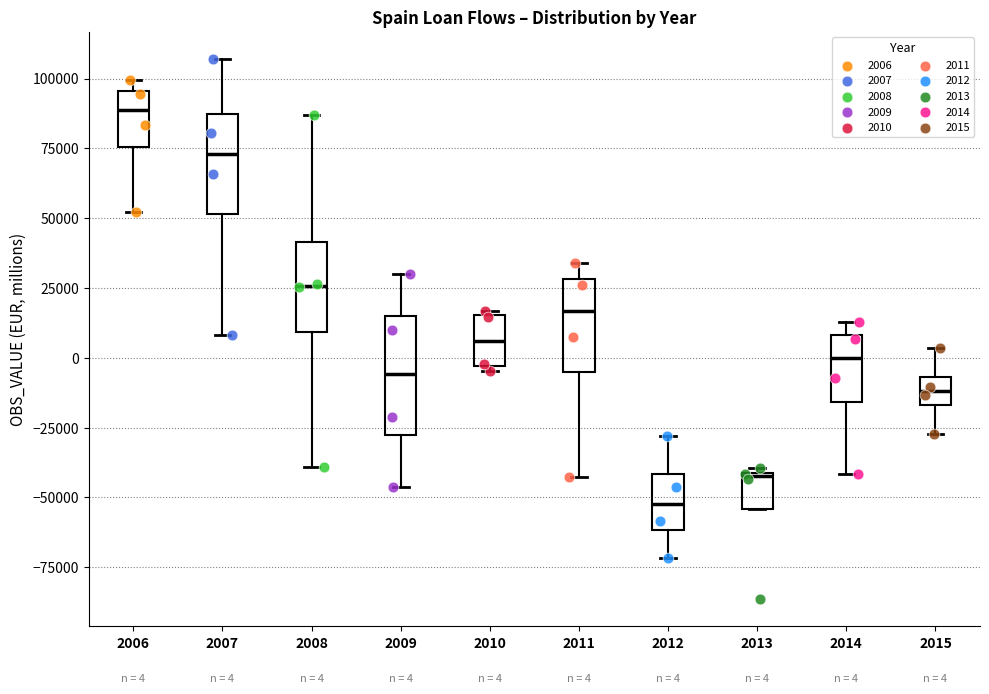

Comparing the boxes themselves (not the whiskers), which one is the tallest?

2009